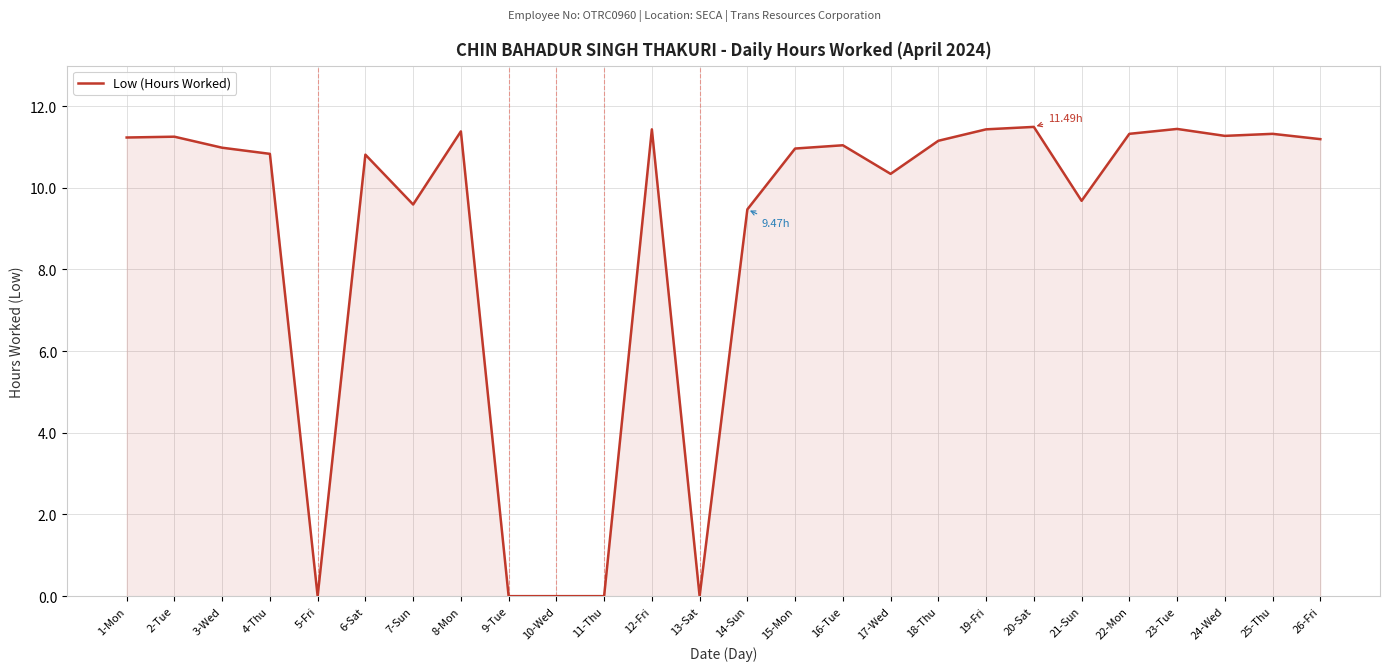

What is the difference between the maximum and minimum values?

11.5